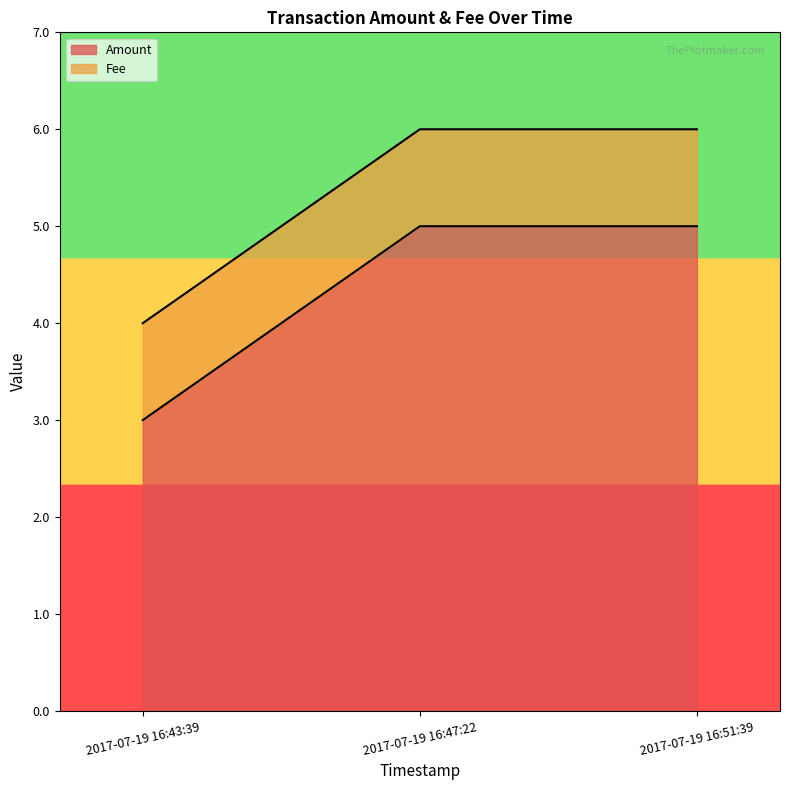

How many lines are shown in the chart?

2